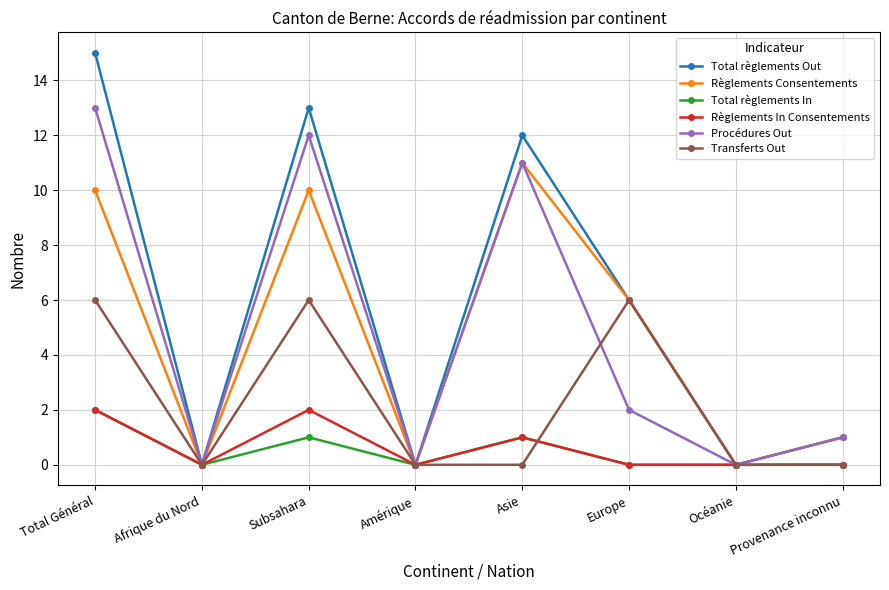

Read the Total règlements Out value at Asie.

12